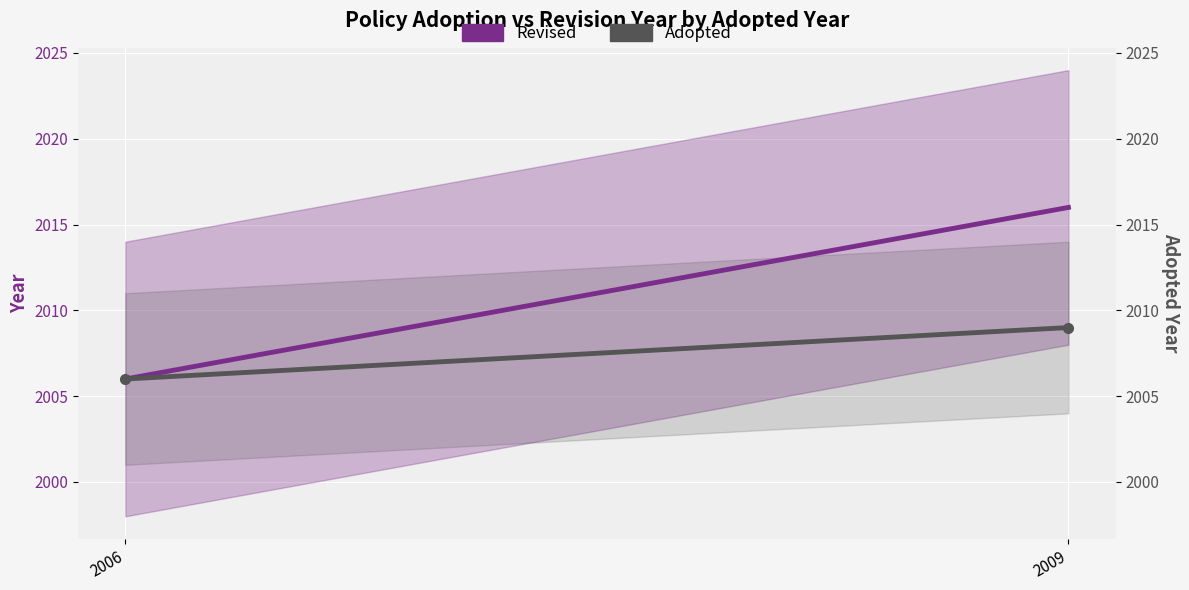

How many values in the Adopted series are below 2009?

1